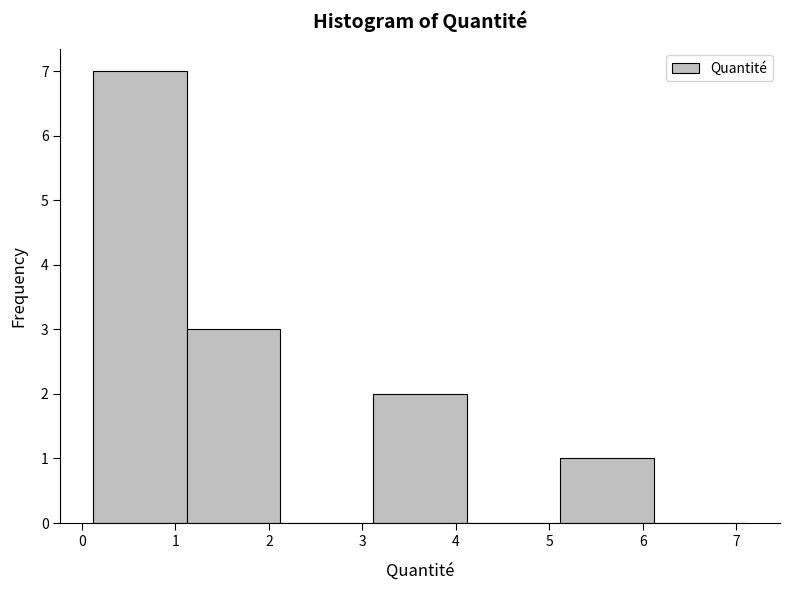

Reading left to right, list every bar in this chart as the range it spans on the x-axis followed by its height. Neither the bar edges nor the heights are printed on the chart, so give them approximately, as read against the axes.

0.12 to 1.12: 7
1.12 to 2.12: 3
2.12 to 3.12: 0
3.12 to 4.12: 2
4.12 to 5.12: 0
5.12 to 6.12: 1
6.12 to 7.12: 0